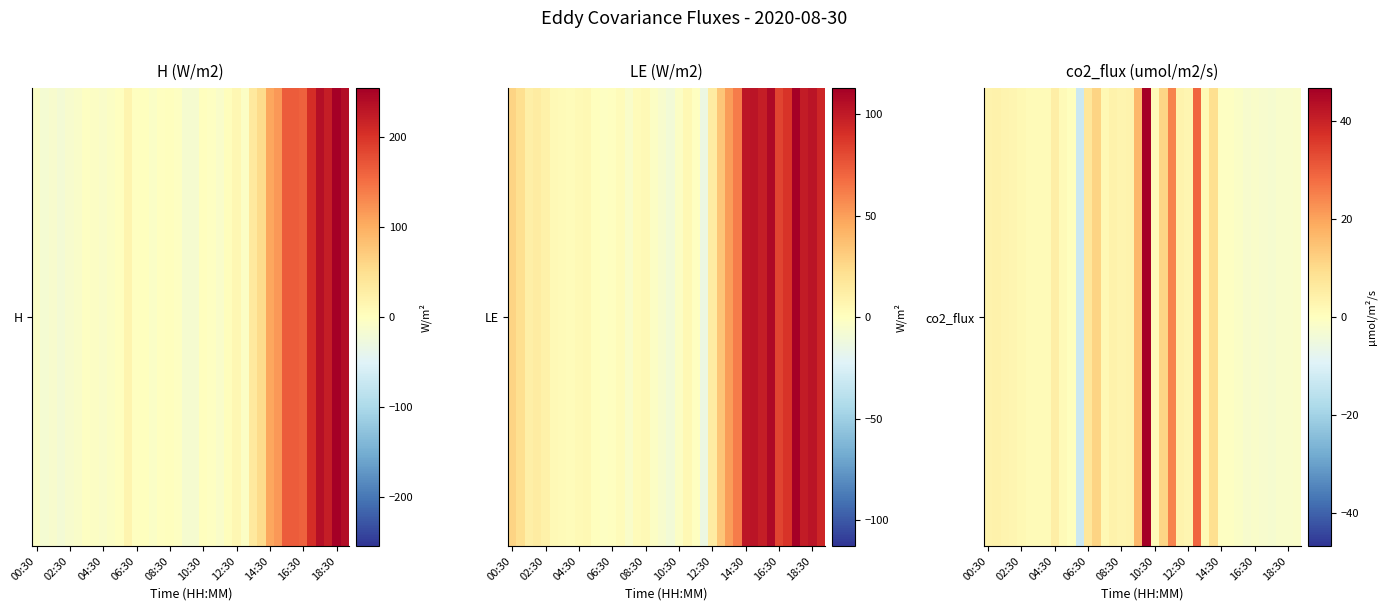

How many data points does each series have?

38